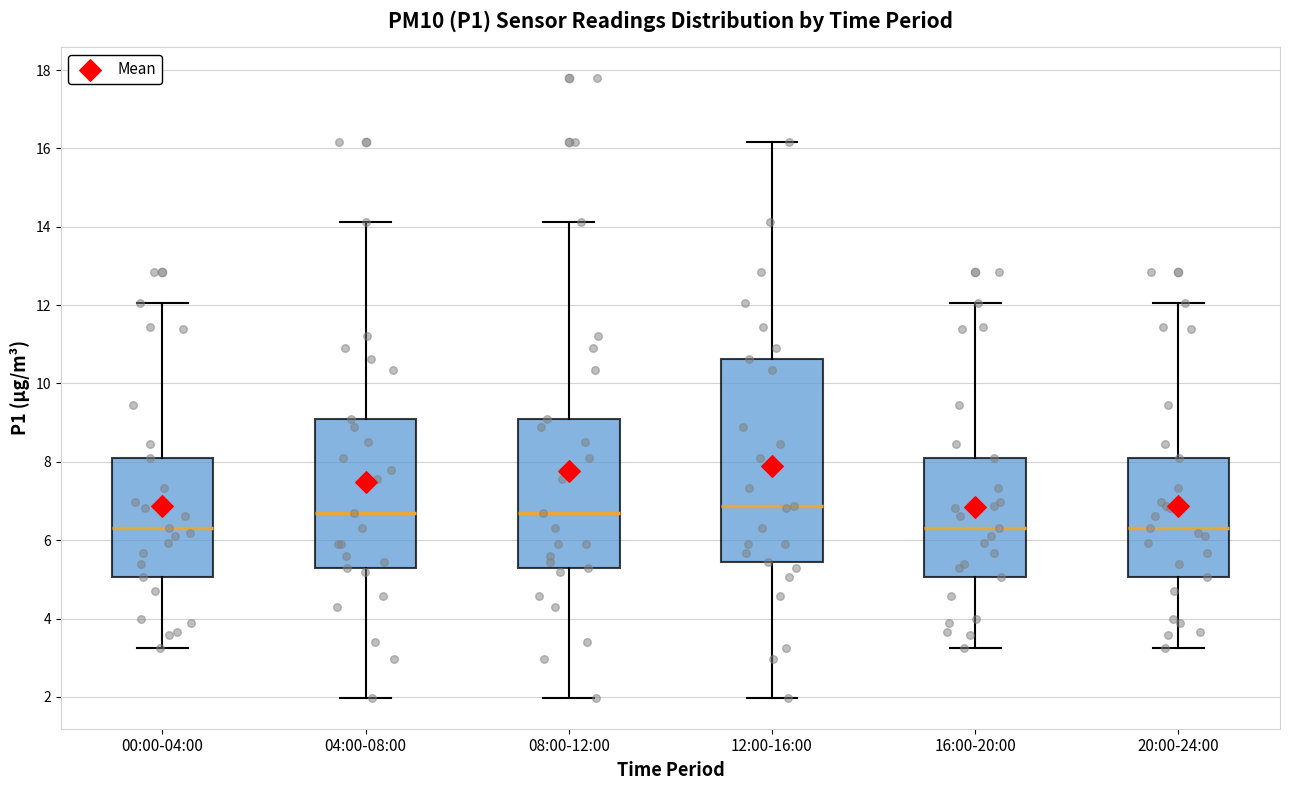

Reading left to right, transcribe this box plot: for each box, give where its median line is, the range the box spans, and where its two whiskers end, as read against the y-axis. The values are not printed on the chart, so give them approximately, as read against the axis.

00:00-04:00: median 6.4, box 5.0 to 8.2, whiskers 3.2 to 12.0
04:00-08:00: median 6.8, box 5.4 to 9.2, whiskers 2.0 to 14.2
08:00-12:00: median 6.8, box 5.4 to 9.2, whiskers 2.0 to 14.2
12:00-16:00: median 6.8, box 5.4 to 10.6, whiskers 2.0 to 16.2
16:00-20:00: median 6.4, box 5.0 to 8.2, whiskers 3.2 to 12.0
20:00-24:00: median 6.4, box 5.0 to 8.2, whiskers 3.2 to 12.0